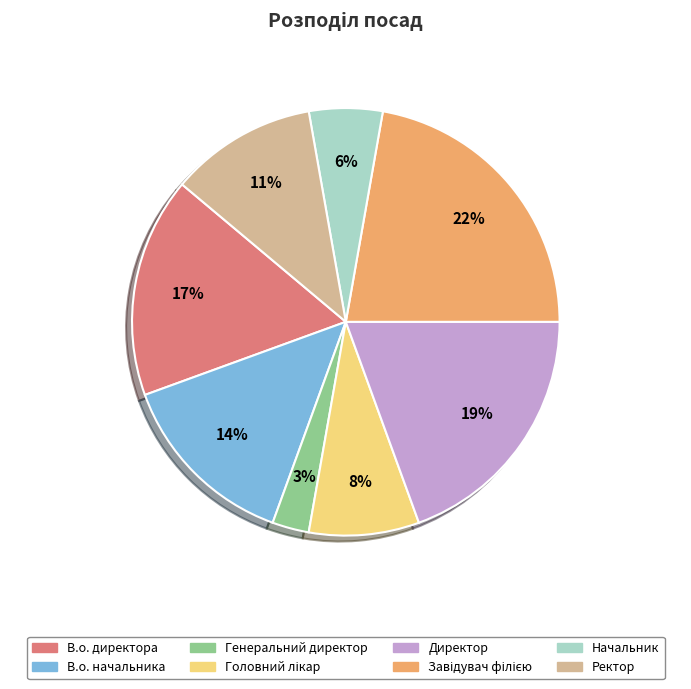

To the nearest percent, what is the difference between the largest and smallest slice percentages?

19%